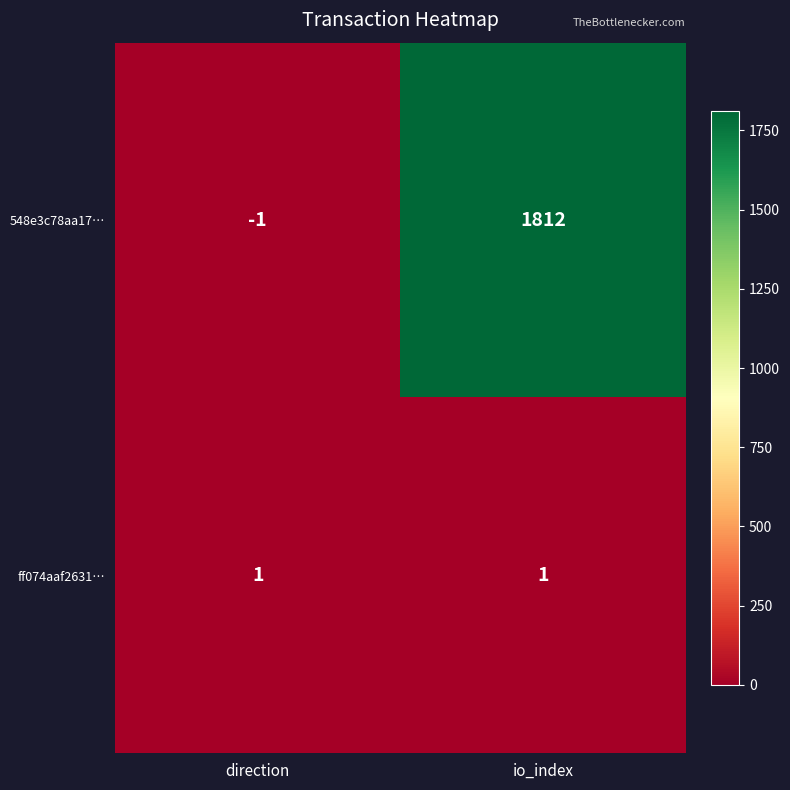

What is the smallest value displayed?

-1